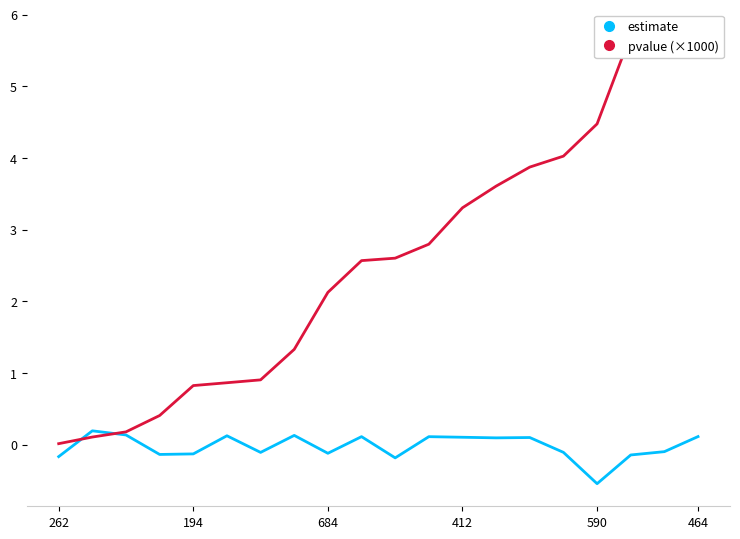

True or false: pvalue (×1000) has more than 1 interior local peaks.

False